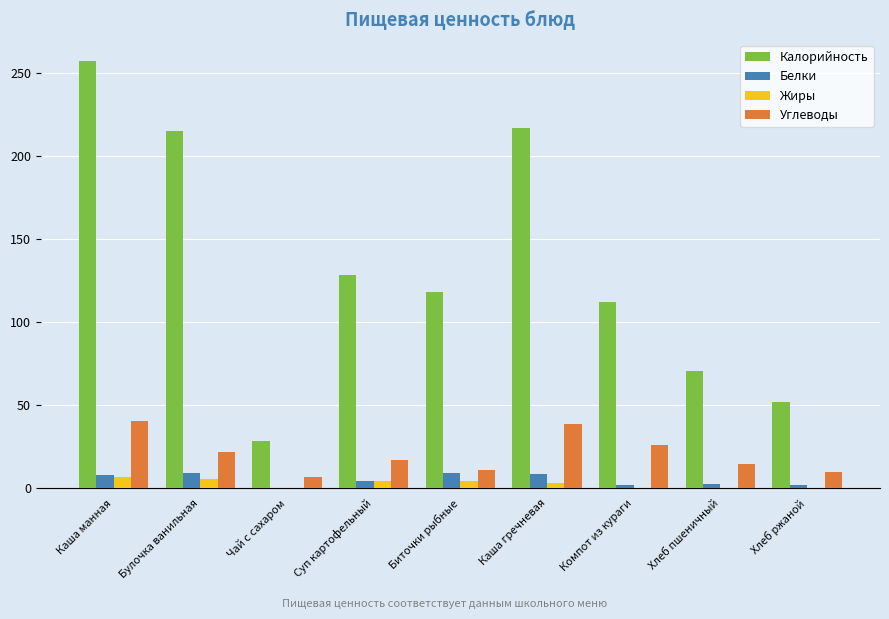

The value of Белки at Булочка ванильная is 8.9. True or false?

True